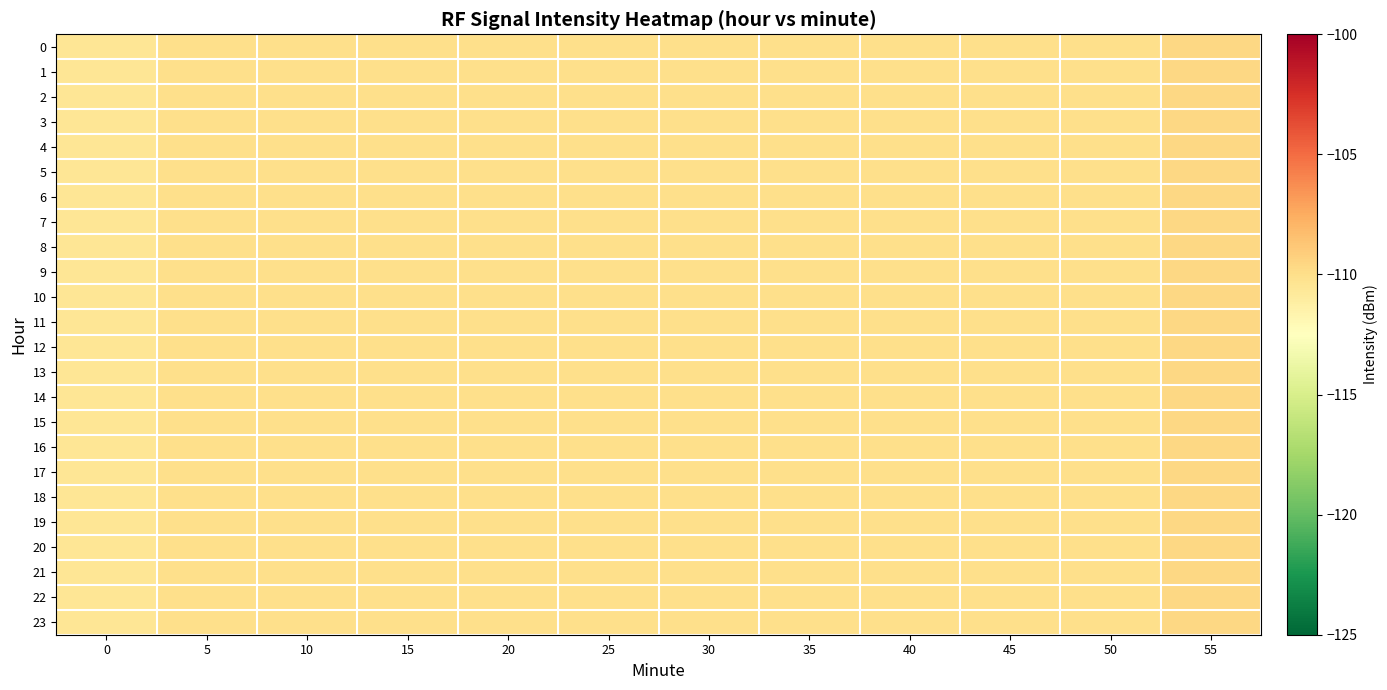

Reading left to right, transcribe all the data shown in this chart.

0: 0=-110.5	5=-110.0	10=-110.0	15=-110.0	20=-110.0	25=-110.0	30=-110.0	35=-110.0	40=-110.0	45=-110.0	50=-110.0	55=-109.6
1: 0=-110.5	5=-110.0	10=-110.0	15=-110.0	20=-110.0	25=-110.0	30=-110.0	35=-110.0	40=-110.0	45=-110.0	50=-110.0	55=-109.6
2: 0=-110.5	5=-110.0	10=-110.0	15=-110.0	20=-110.0	25=-110.0	30=-110.0	35=-110.0	40=-110.0	45=-110.0	50=-110.0	55=-109.6
3: 0=-110.5	5=-110.0	10=-110.0	15=-110.0	20=-110.0	25=-110.0	30=-110.0	35=-110.0	40=-110.0	45=-110.0	50=-110.0	55=-109.6
4: 0=-110.5	5=-110.0	10=-110.0	15=-110.0	20=-110.0	25=-110.0	30=-110.0	35=-110.0	40=-110.0	45=-110.0	50=-110.0	55=-109.6
5: 0=-110.5	5=-110.0	10=-110.0	15=-110.0	20=-110.0	25=-110.0	30=-110.0	35=-110.0	40=-110.0	45=-110.0	50=-110.0	55=-109.6
6: 0=-110.5	5=-110.0	10=-110.0	15=-110.0	20=-110.0	25=-110.0	30=-110.0	35=-110.0	40=-110.0	45=-110.0	50=-110.0	55=-109.6
7: 0=-110.5	5=-110.0	10=-110.0	15=-110.0	20=-110.0	25=-110.0	30=-110.0	35=-110.0	40=-110.0	45=-110.0	50=-110.0	55=-109.6
8: 0=-110.5	5=-110.0	10=-110.0	15=-110.0	20=-110.0	25=-110.0	30=-110.0	35=-110.0	40=-110.0	45=-110.0	50=-110.0	55=-109.6
9: 0=-110.5	5=-110.0	10=-110.0	15=-110.0	20=-110.0	25=-110.0	30=-110.0	35=-110.0	40=-110.0	45=-110.0	50=-110.0	55=-109.6
10: 0=-110.5	5=-110.0	10=-110.0	15=-110.0	20=-110.0	25=-110.0	30=-110.0	35=-110.0	40=-110.0	45=-110.0	50=-110.0	55=-109.6
11: 0=-110.5	5=-110.0	10=-110.0	15=-110.0	20=-110.0	25=-110.0	30=-110.0	35=-110.0	40=-110.0	45=-110.0	50=-110.0	55=-109.6
12: 0=-110.5	5=-110.0	10=-110.0	15=-110.0	20=-110.0	25=-110.0	30=-110.0	35=-110.0	40=-110.0	45=-110.0	50=-110.0	55=-109.6
13: 0=-110.5	5=-110.0	10=-110.0	15=-110.0	20=-110.0	25=-110.0	30=-110.0	35=-110.0	40=-110.0	45=-110.0	50=-110.0	55=-109.6
14: 0=-110.5	5=-110.0	10=-110.0	15=-110.0	20=-110.0	25=-110.0	30=-110.0	35=-110.0	40=-110.0	45=-110.0	50=-110.0	55=-109.6
15: 0=-110.5	5=-110.0	10=-110.0	15=-110.0	20=-110.0	25=-110.0	30=-110.0	35=-110.0	40=-110.0	45=-110.0	50=-110.0	55=-109.6
16: 0=-110.5	5=-110.0	10=-110.0	15=-110.0	20=-110.0	25=-110.0	30=-110.0	35=-110.0	40=-110.0	45=-110.0	50=-110.0	55=-109.6
17: 0=-110.5	5=-110.0	10=-110.0	15=-110.0	20=-110.0	25=-110.0	30=-110.0	35=-110.0	40=-110.0	45=-110.0	50=-110.0	55=-109.6
18: 0=-110.5	5=-110.0	10=-110.0	15=-110.0	20=-110.0	25=-110.0	30=-110.0	35=-110.0	40=-110.0	45=-110.0	50=-110.0	55=-109.6
19: 0=-110.5	5=-110.0	10=-110.0	15=-110.0	20=-110.0	25=-110.0	30=-110.0	35=-110.0	40=-110.0	45=-110.0	50=-110.0	55=-109.6
20: 0=-110.5	5=-110.0	10=-110.0	15=-110.0	20=-110.0	25=-110.0	30=-110.0	35=-110.0	40=-110.0	45=-110.0	50=-110.0	55=-109.6
21: 0=-110.5	5=-110.0	10=-110.0	15=-110.0	20=-110.0	25=-110.0	30=-110.0	35=-110.0	40=-110.0	45=-110.0	50=-110.0	55=-109.6
22: 0=-110.5	5=-110.0	10=-110.0	15=-110.0	20=-110.0	25=-110.0	30=-110.0	35=-110.0	40=-110.0	45=-110.0	50=-110.0	55=-109.6
23: 0=-110.5	5=-110.0	10=-110.0	15=-110.0	20=-110.0	25=-110.0	30=-110.0	35=-110.0	40=-110.0	45=-110.0	50=-110.0	55=-109.6